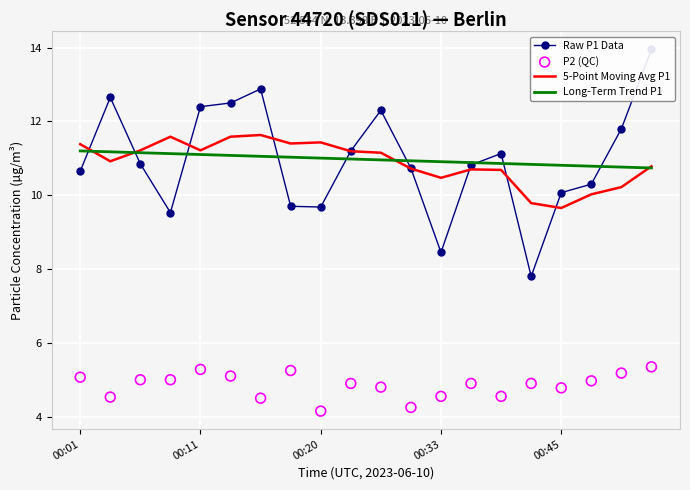

Which series has the largest total across all categories?

Raw P1 Data